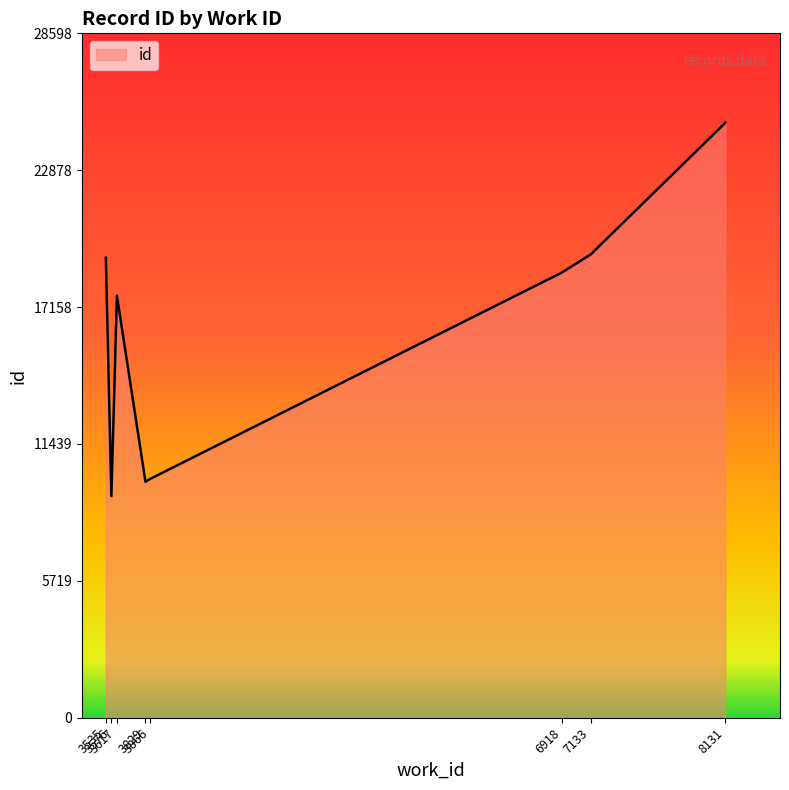

Which label corresponds to the largest value in the chart?

8131